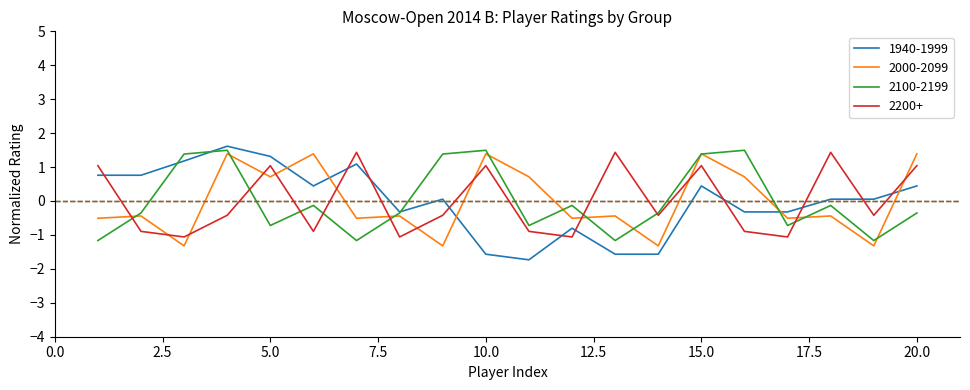

How many distinct data groups are displayed?

4